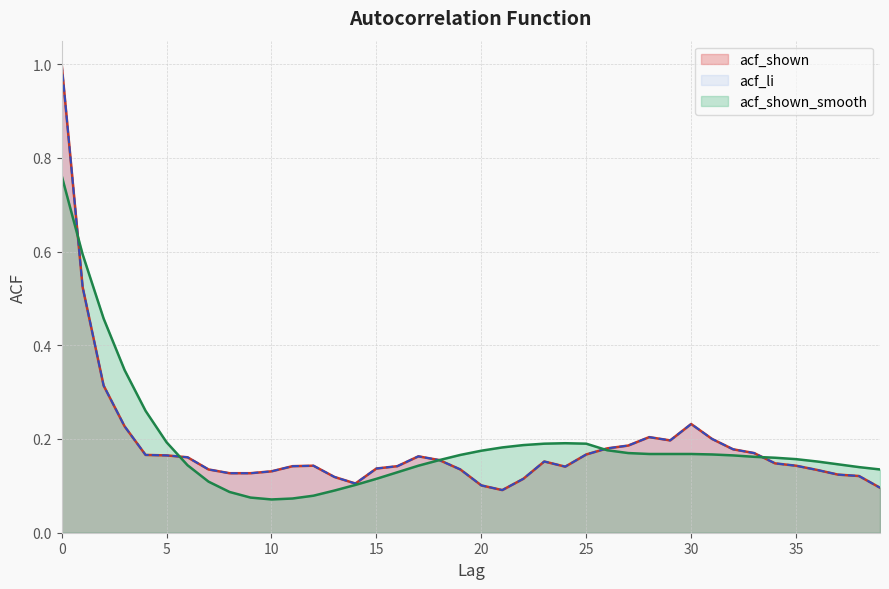

What is the approximate value of acf_shown_smooth at 35?

0.2